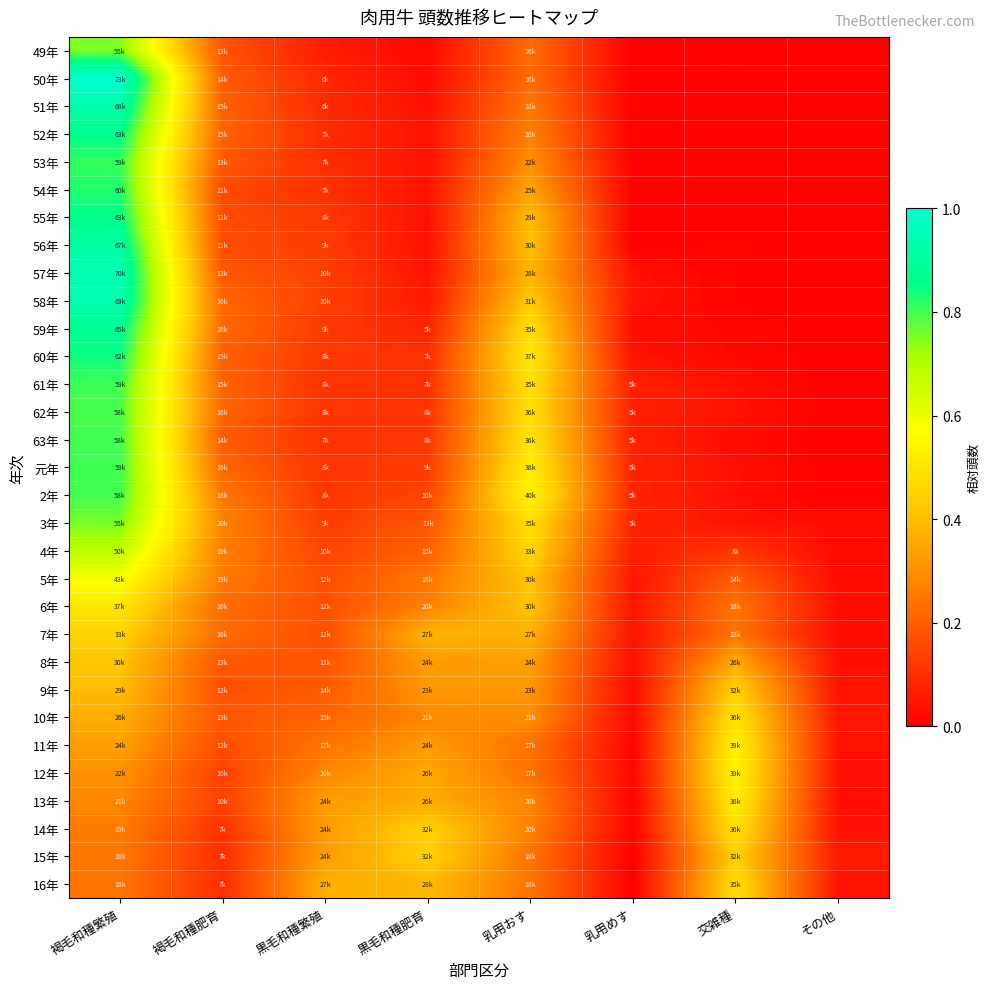

How many distinct data groups are displayed?

31